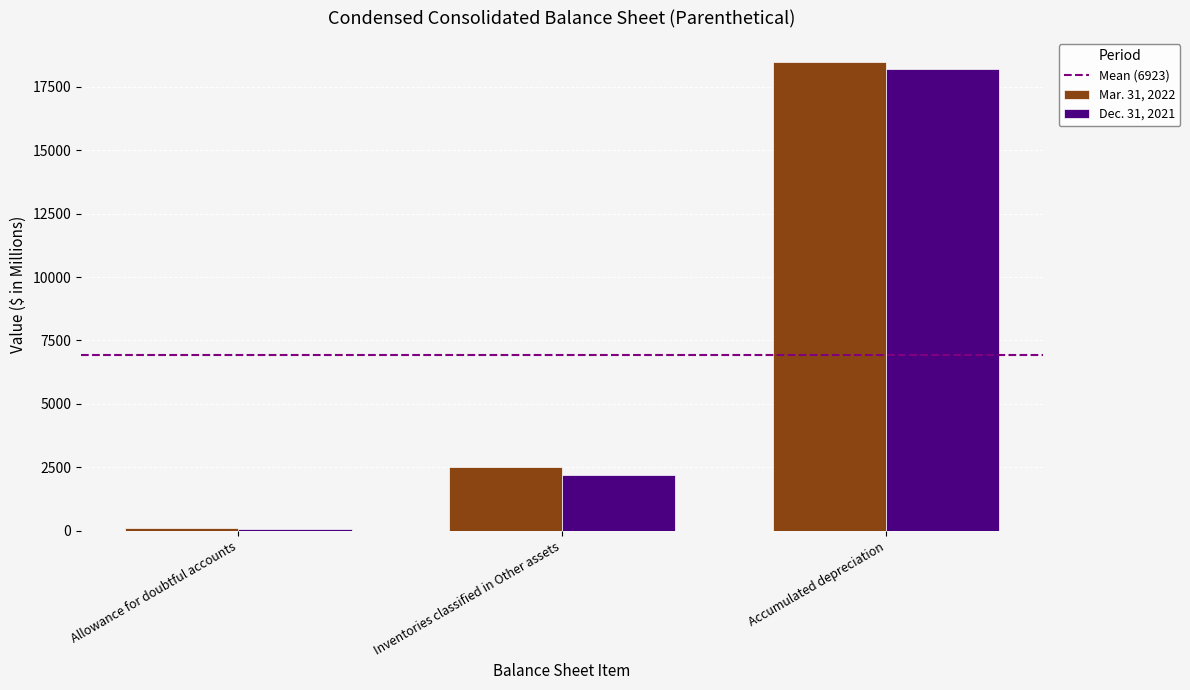

How many Dec. 31, 2021 values are between 62 and 18192?

3